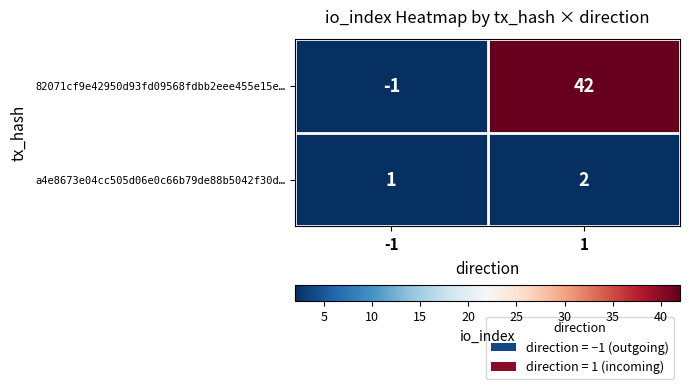

What is the sum of all 82071cf9e42950d93fd09568fdbb2eee455e15e… values?

41